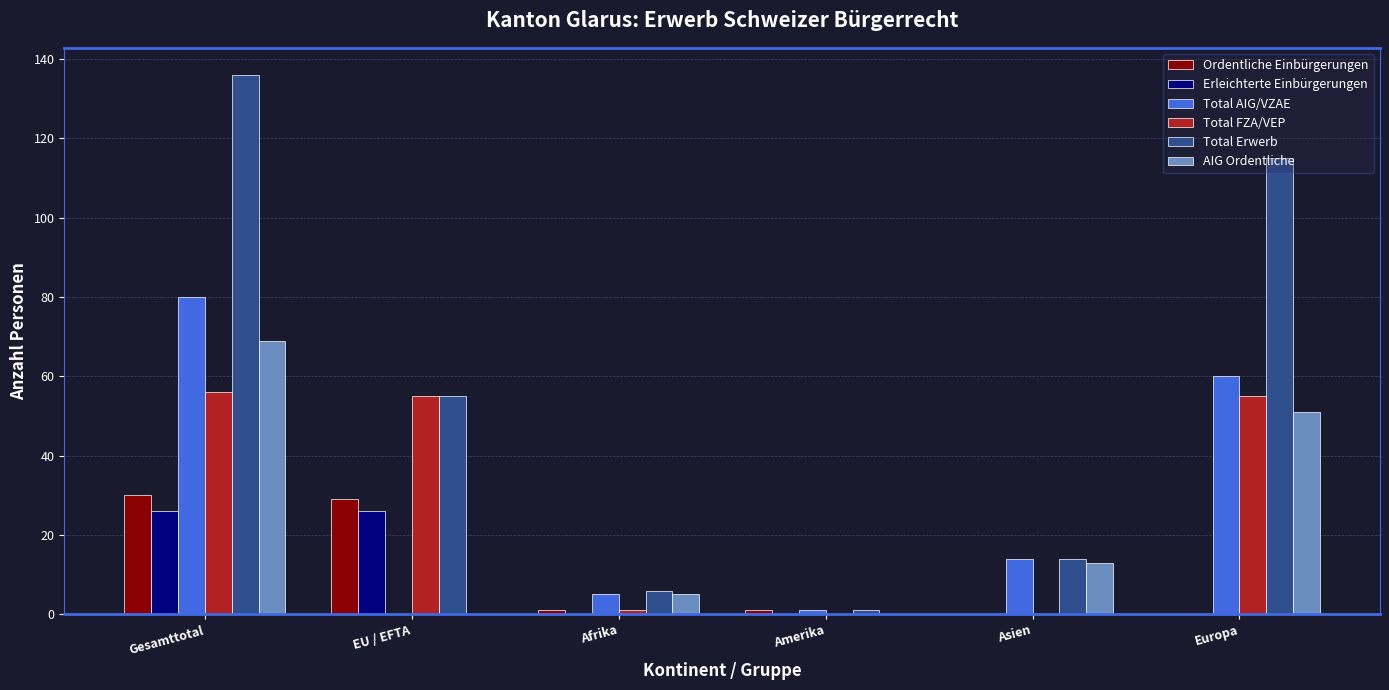

What is the maximum value shown in the chart?

136